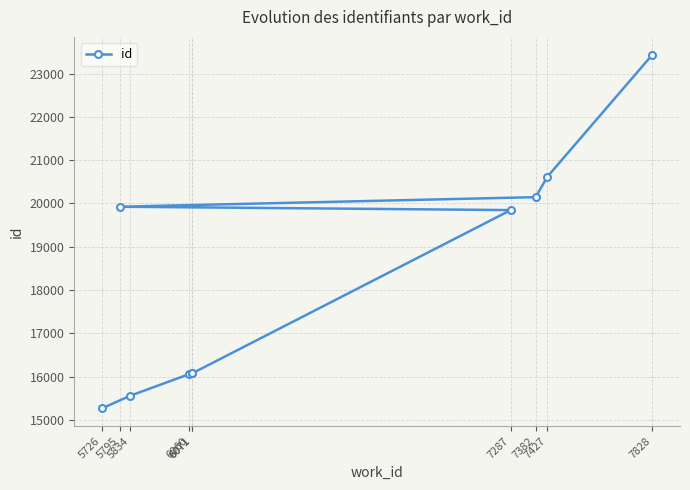

What is the ratio of the value at 6071 to the value at 7828?

0.7